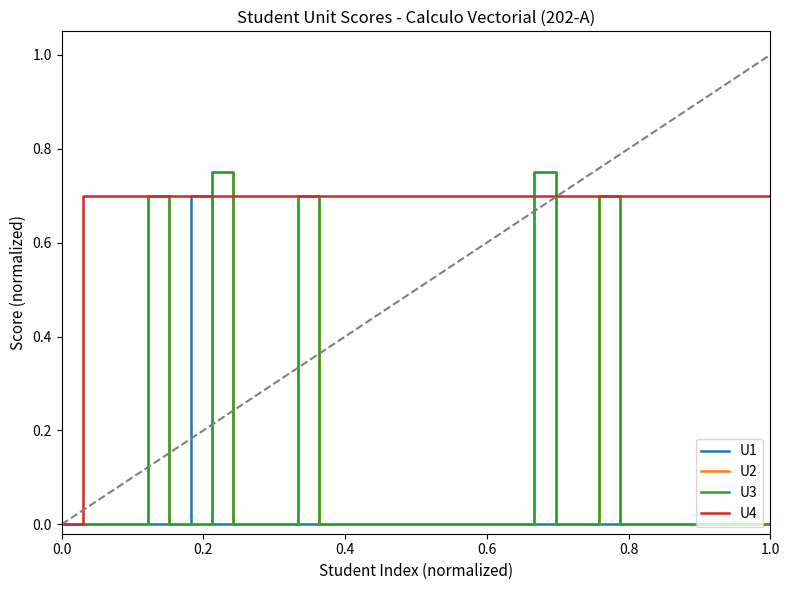

Does the chart have visible grid lines?

No